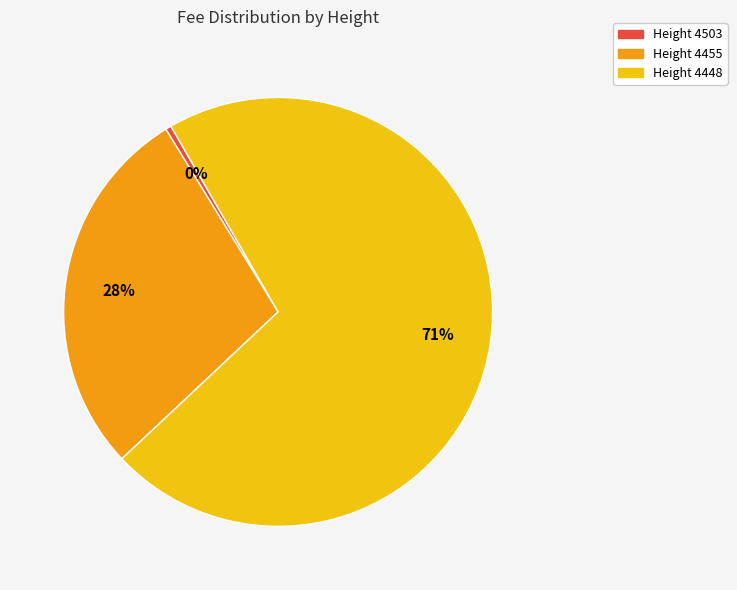

To the nearest percent, what is the average slice percentage?

33%